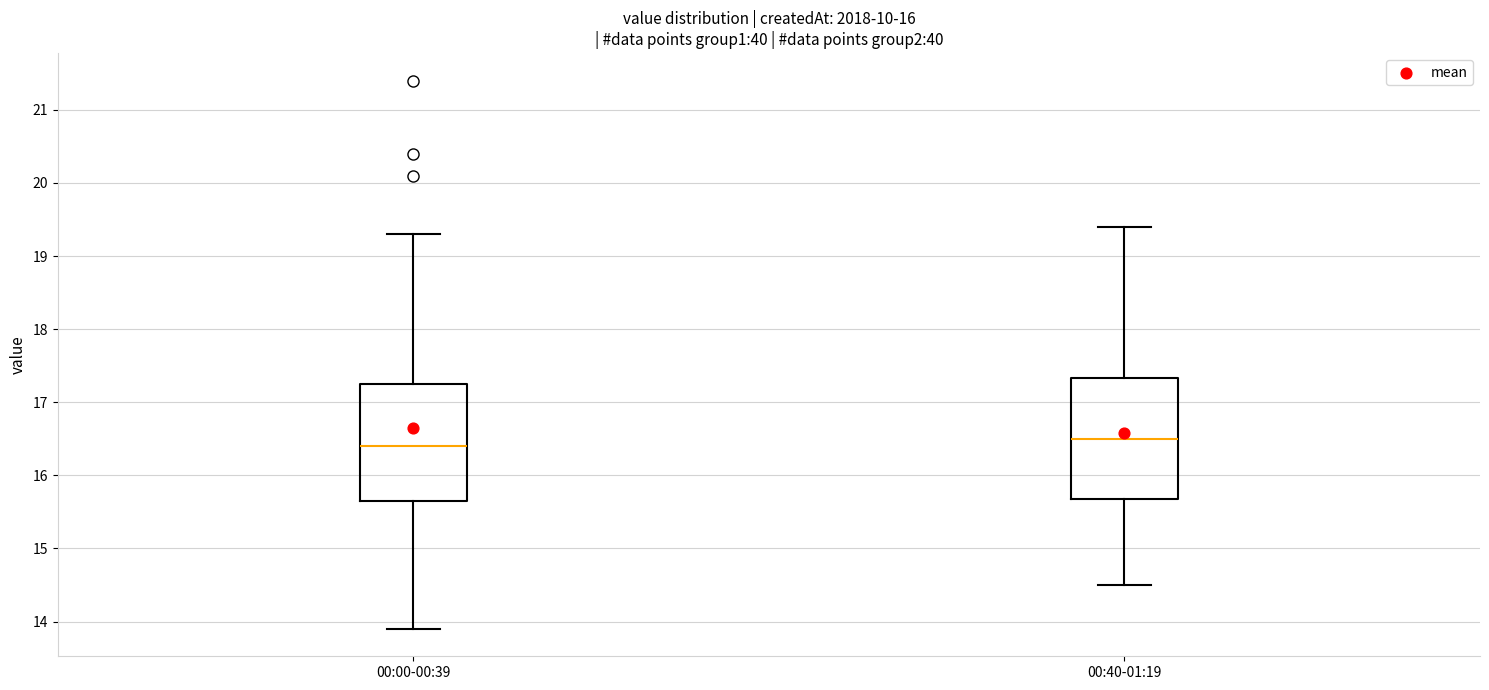

Where is the upper edge of the box for 00:00-00:39 on the y-axis? The values are not printed on the chart, so give them approximately, as read against the axis.

17.3